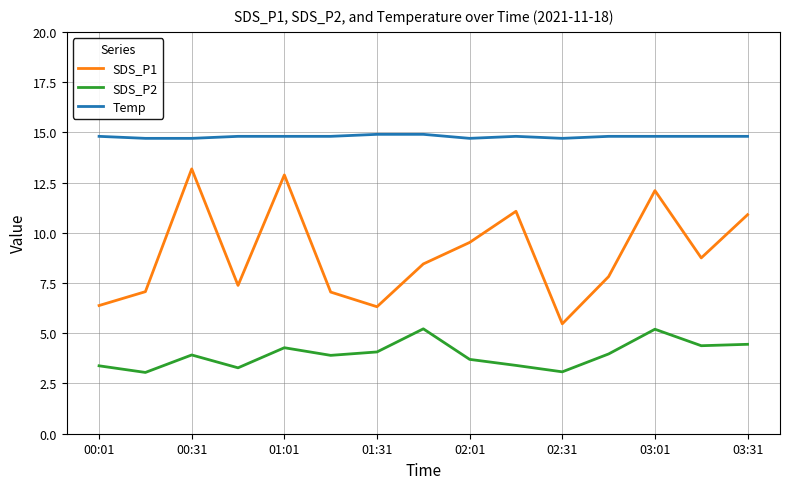

List the series in order of their overall mean, highest first.

Temp, SDS_P1, SDS_P2